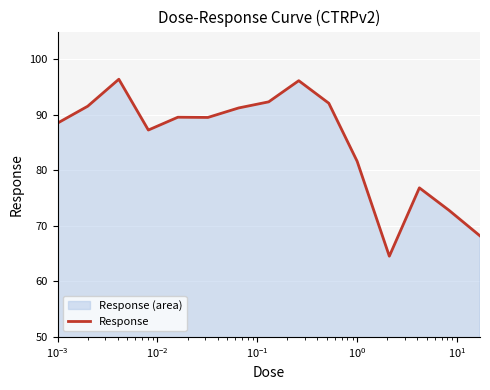

What is the difference between the maximum and minimum values?

31.9